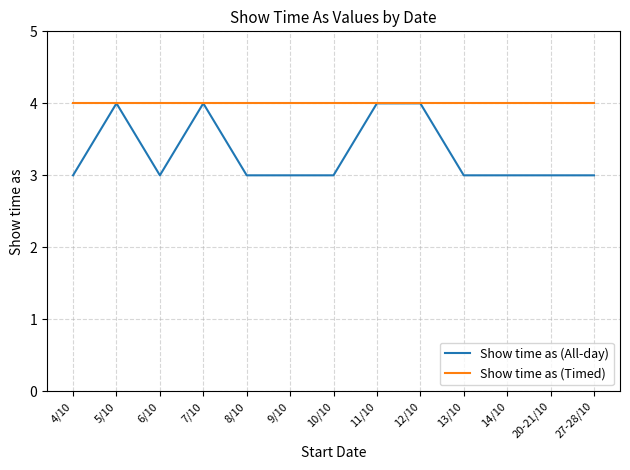

List the series in order of their overall mean, highest first.

Show time as (Timed), Show time as (All-day)